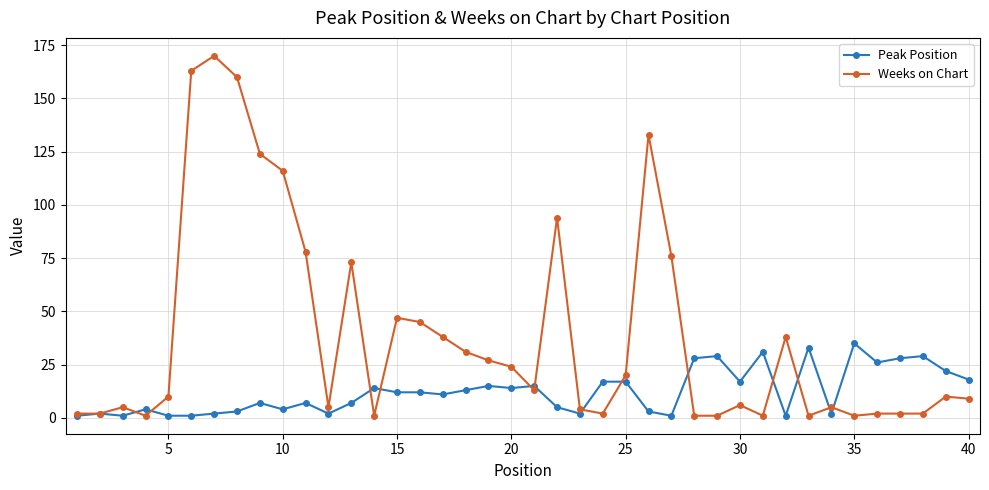

True or false: Weeks on Chart has more than 1 points higher than both neighbors.

True